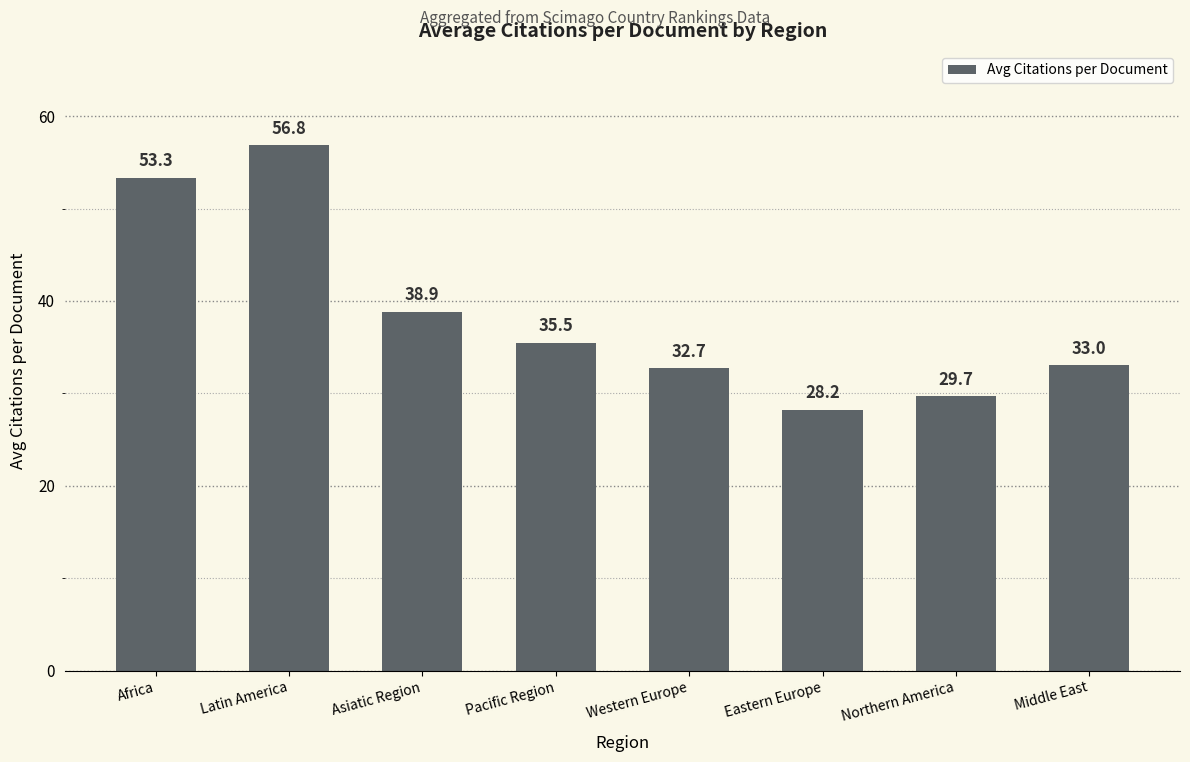

List the labels in order of value, largest first.

Latin America, Africa, Asiatic Region, Pacific Region, Middle East, Western Europe, Northern America, Eastern Europe